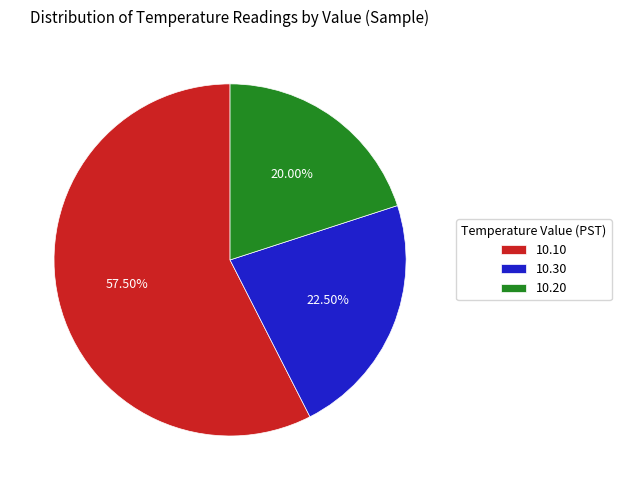

Count the number of slices in the pie.

3